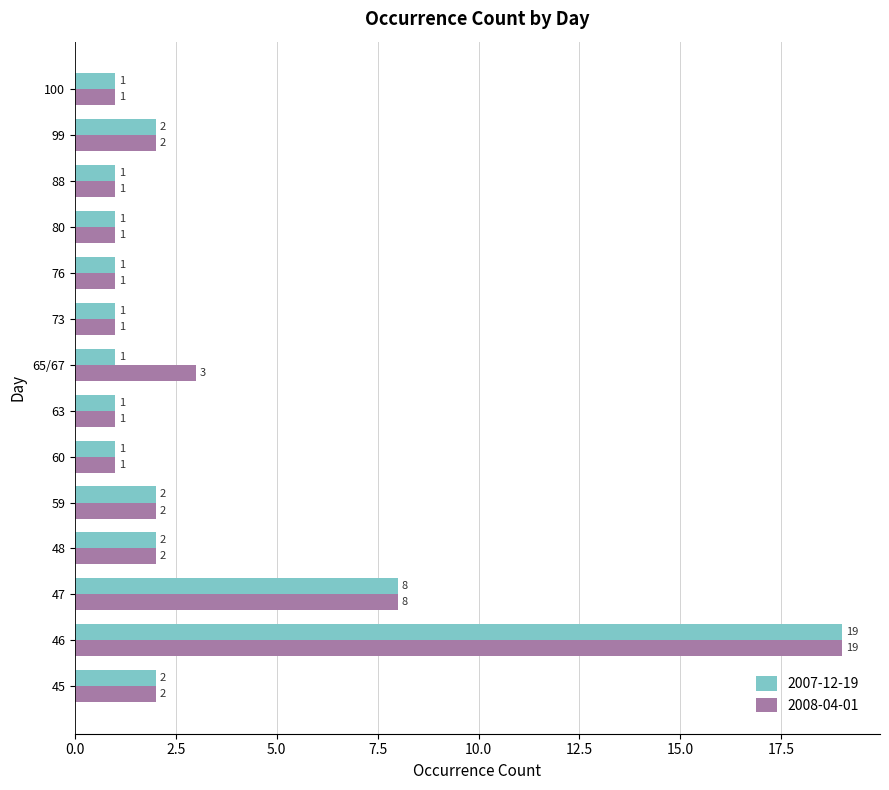

Is it true that 2007-12-19 equals 3 at 45?

False